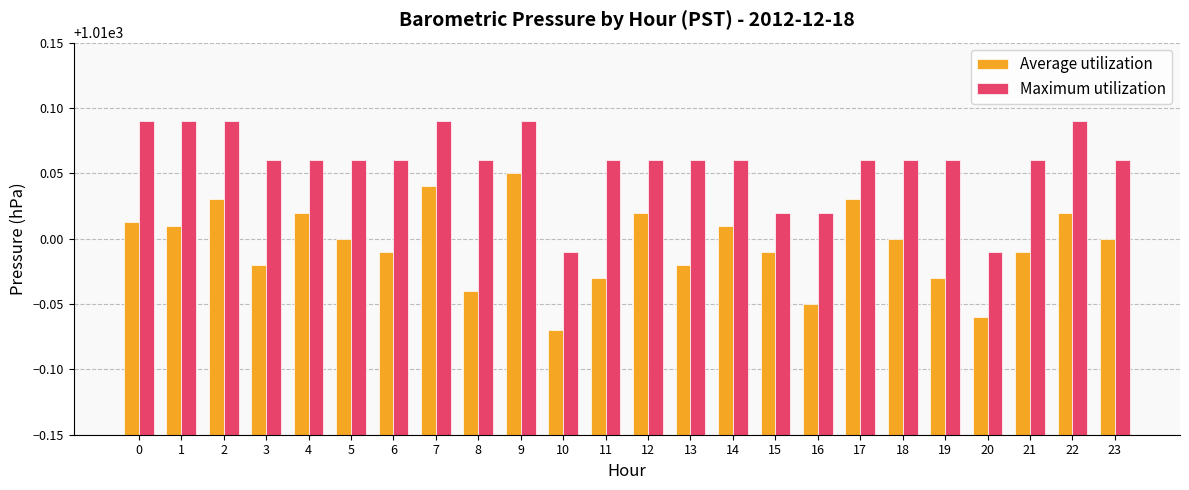

Which series has the largest total across all categories?

Maximum utilization